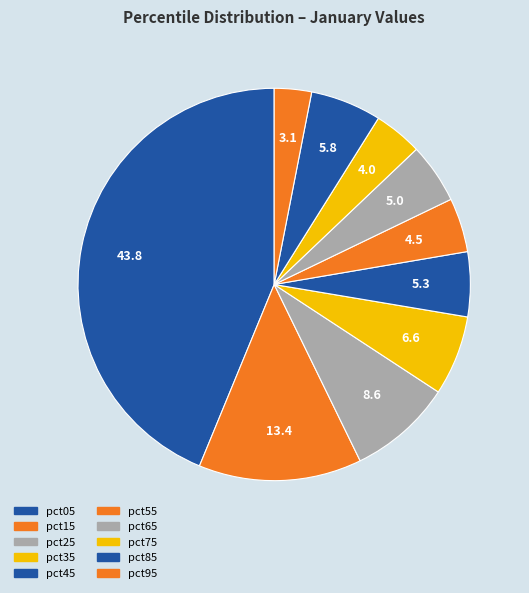

Count the number of slices in the pie.

10